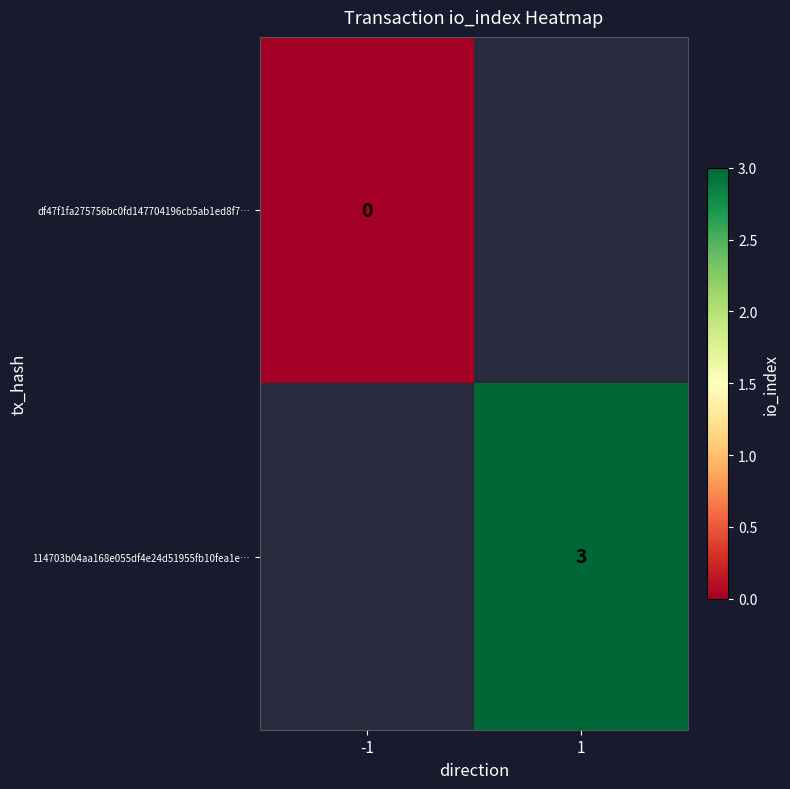

What is the maximum value shown in the chart?

3.0